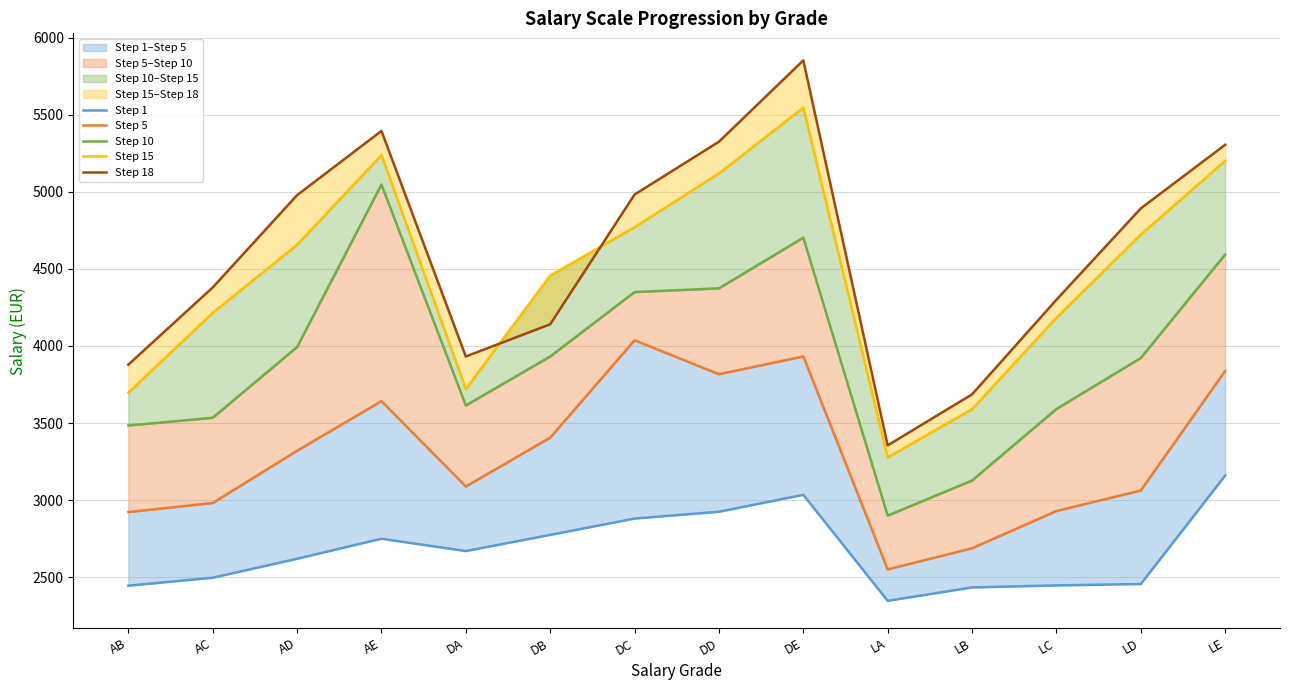

True or false: Step 15 and Step 5 intersect in this chart.

False